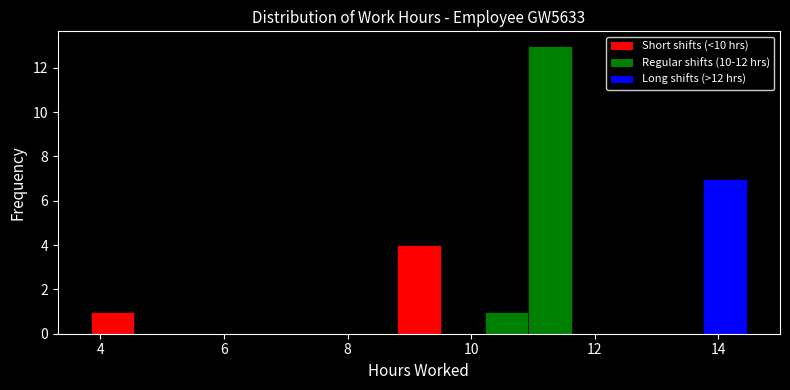

Read against the x-axis, roughly where is the centre of the tallest bar?

11.2